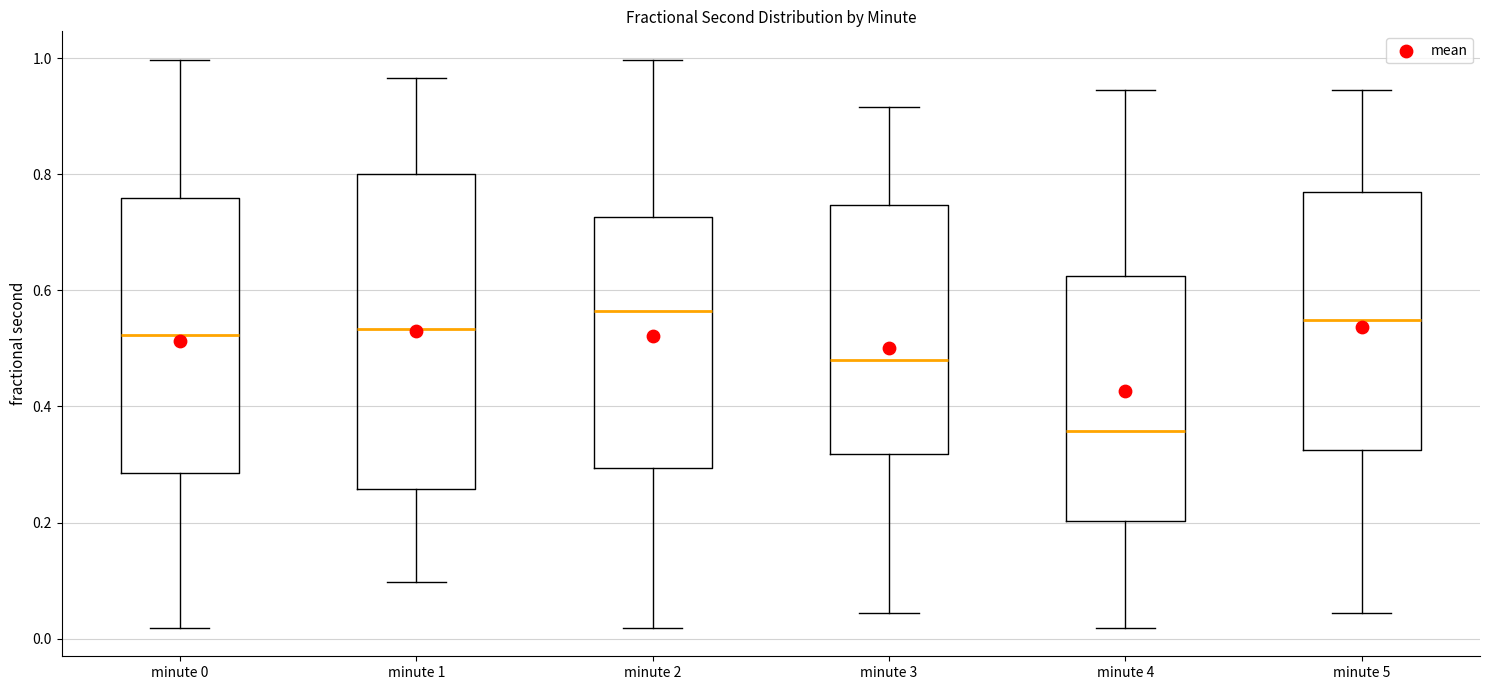

Which box is the tallest, from its lower edge to its upper edge?

minute 1